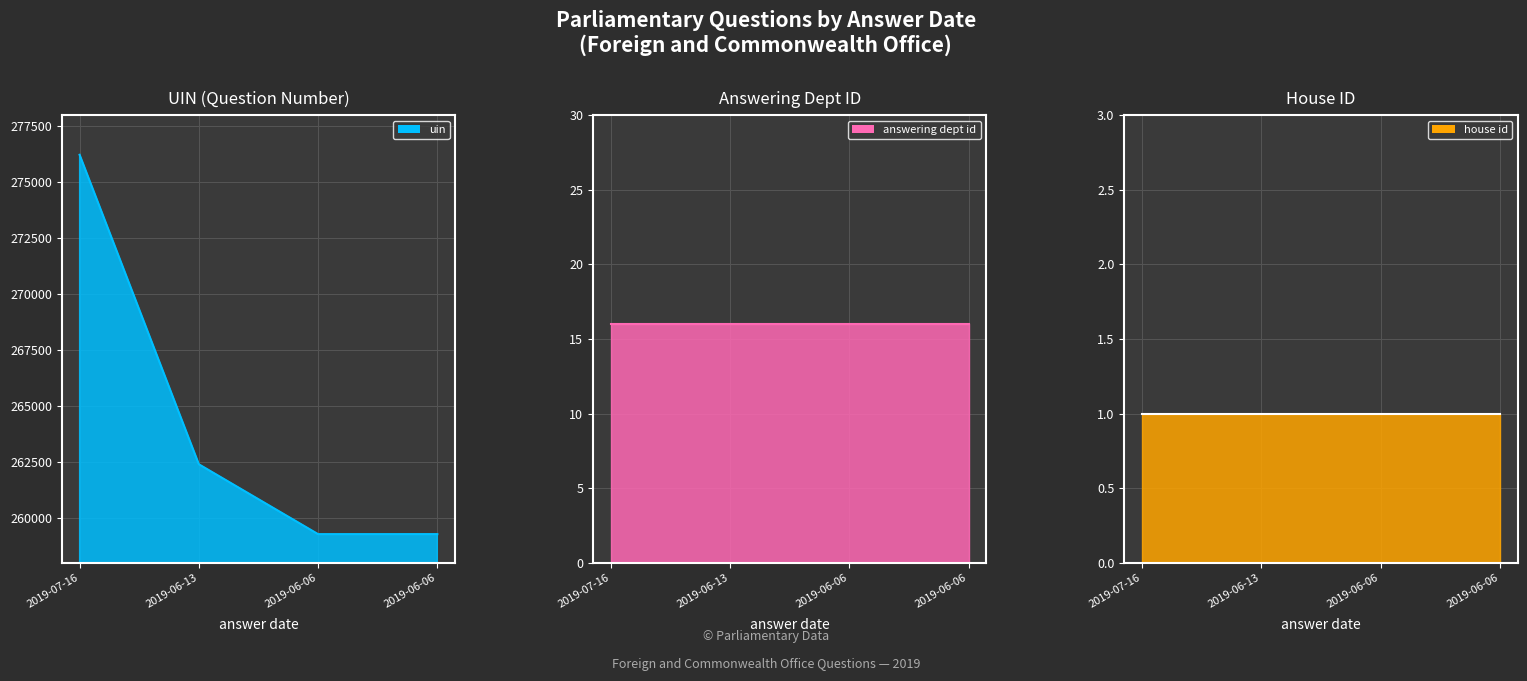

Where is uin nearest to the value 267756?

2019-06-13